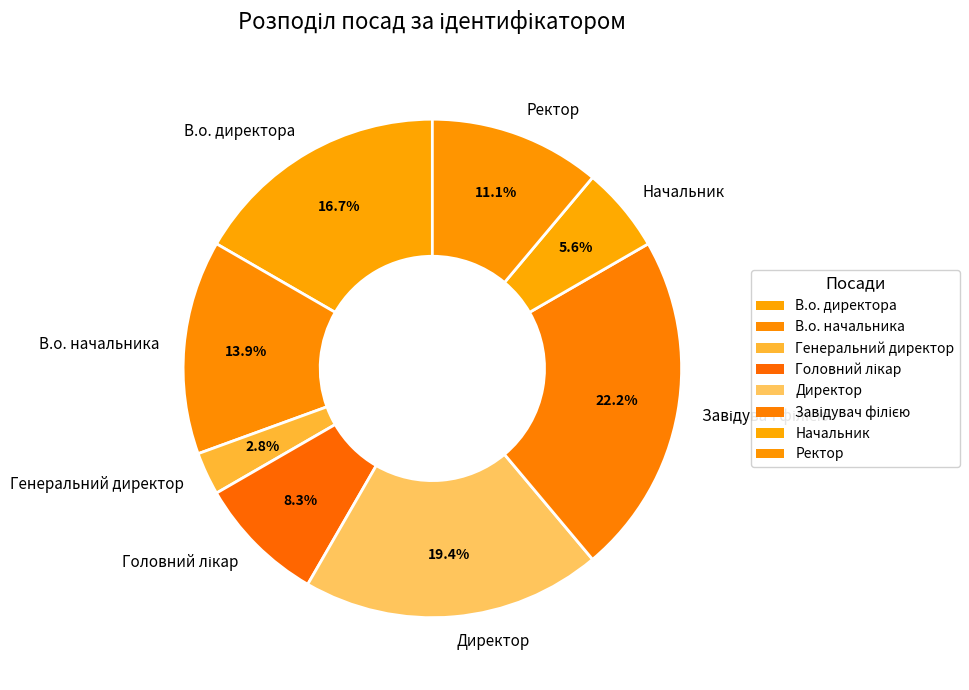

To the nearest percent, what is the difference between the largest and smallest slice percentages?

19%